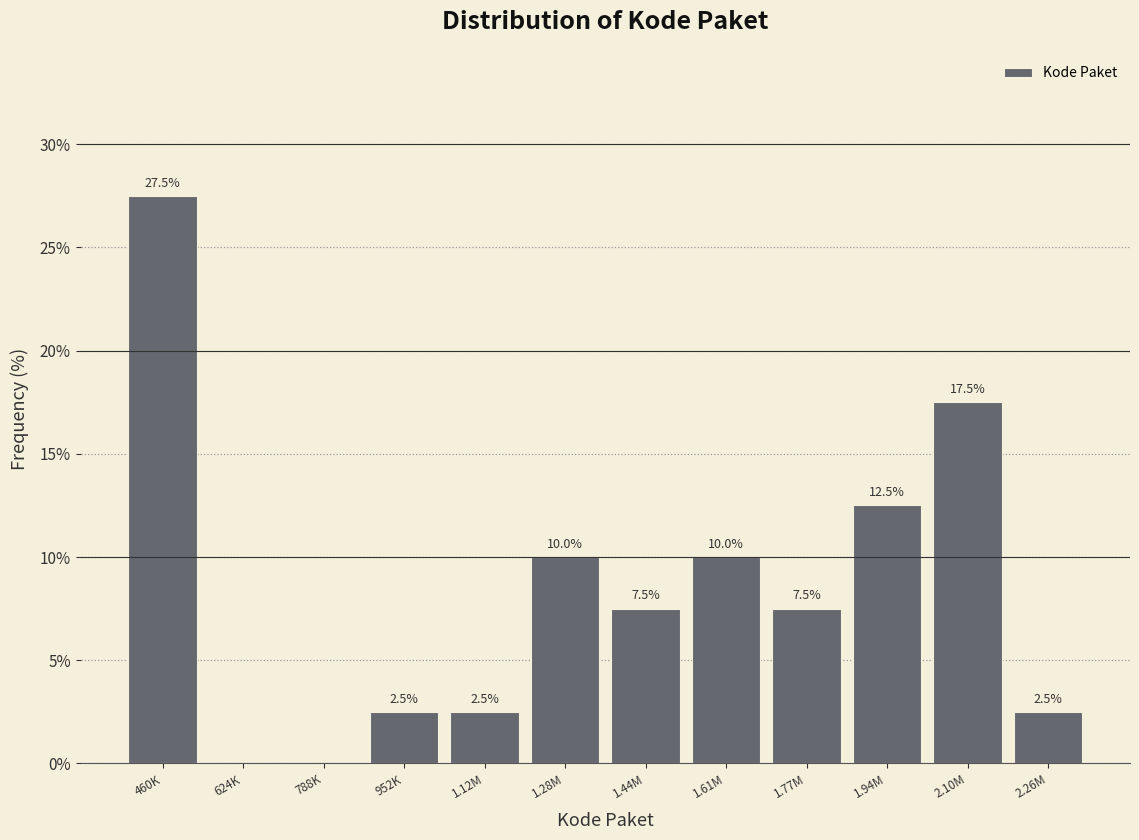

Reading left to right, list all the values displayed in this chart.

460K=27.5	624K=0.0	788K=0.0	952K=2.5	1.12M=2.5	1.28M=10.0	1.44M=7.5	1.61M=10.0	1.77M=7.5	1.94M=12.5	2.10M=17.5	2.26M=2.5